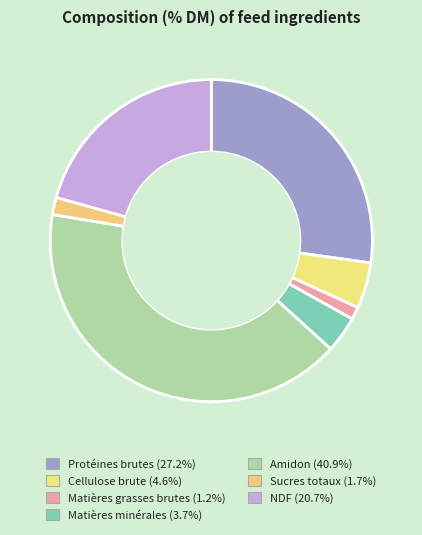

Is it true that Protéines brutes is 15% of the pie?

False